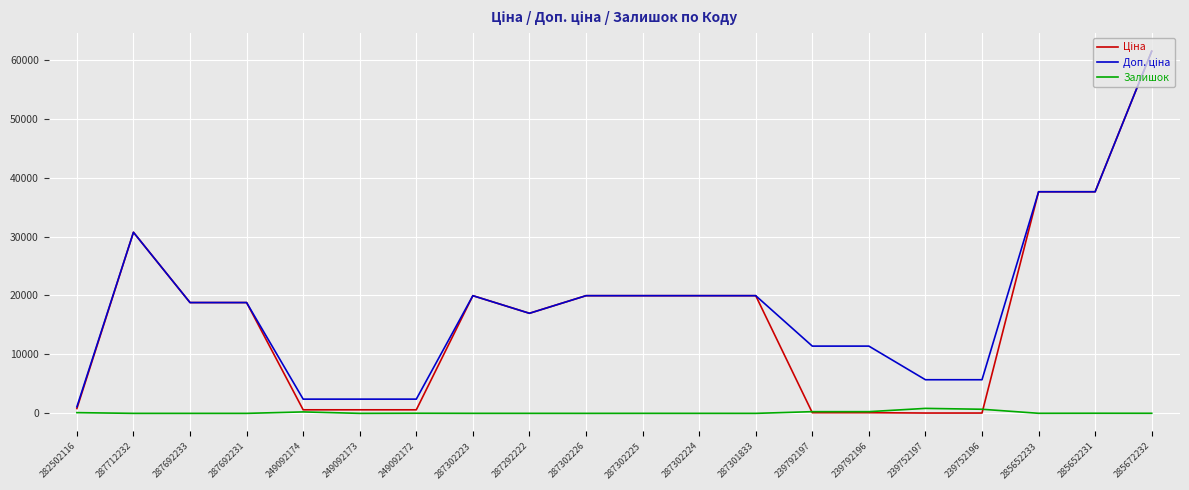

At which category is the sum across all series the highest?

285672232